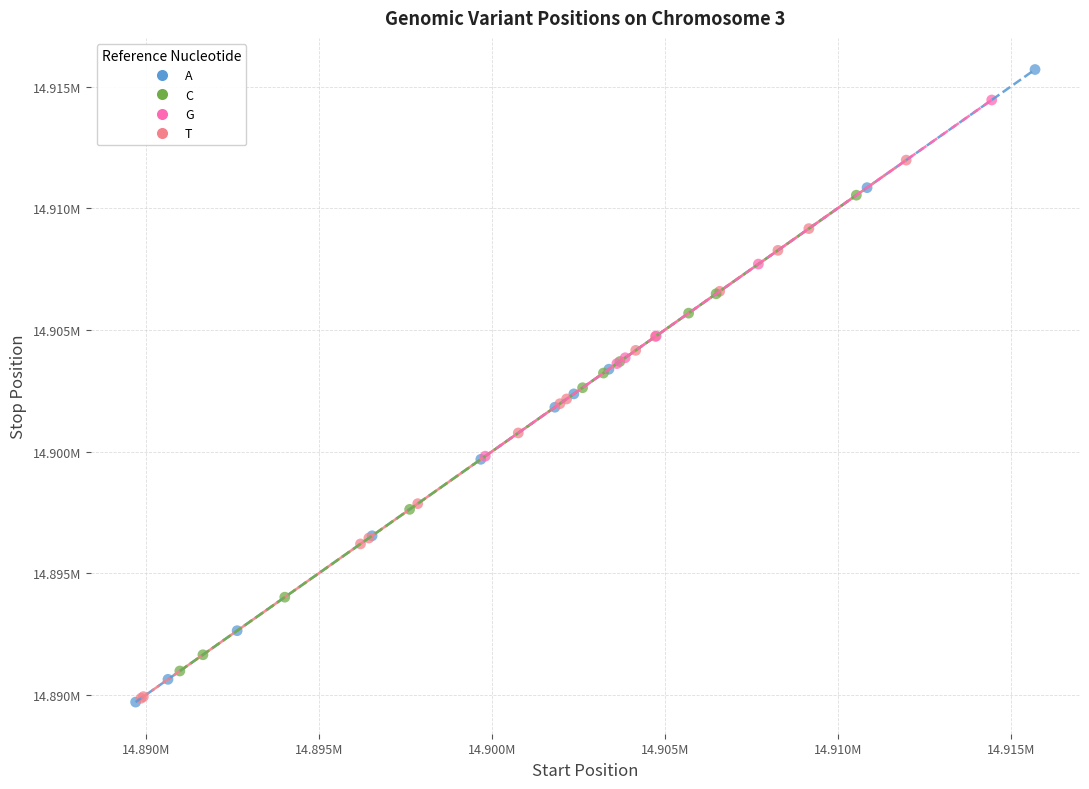

What are all the series names shown in the legend?

A, C, G, T